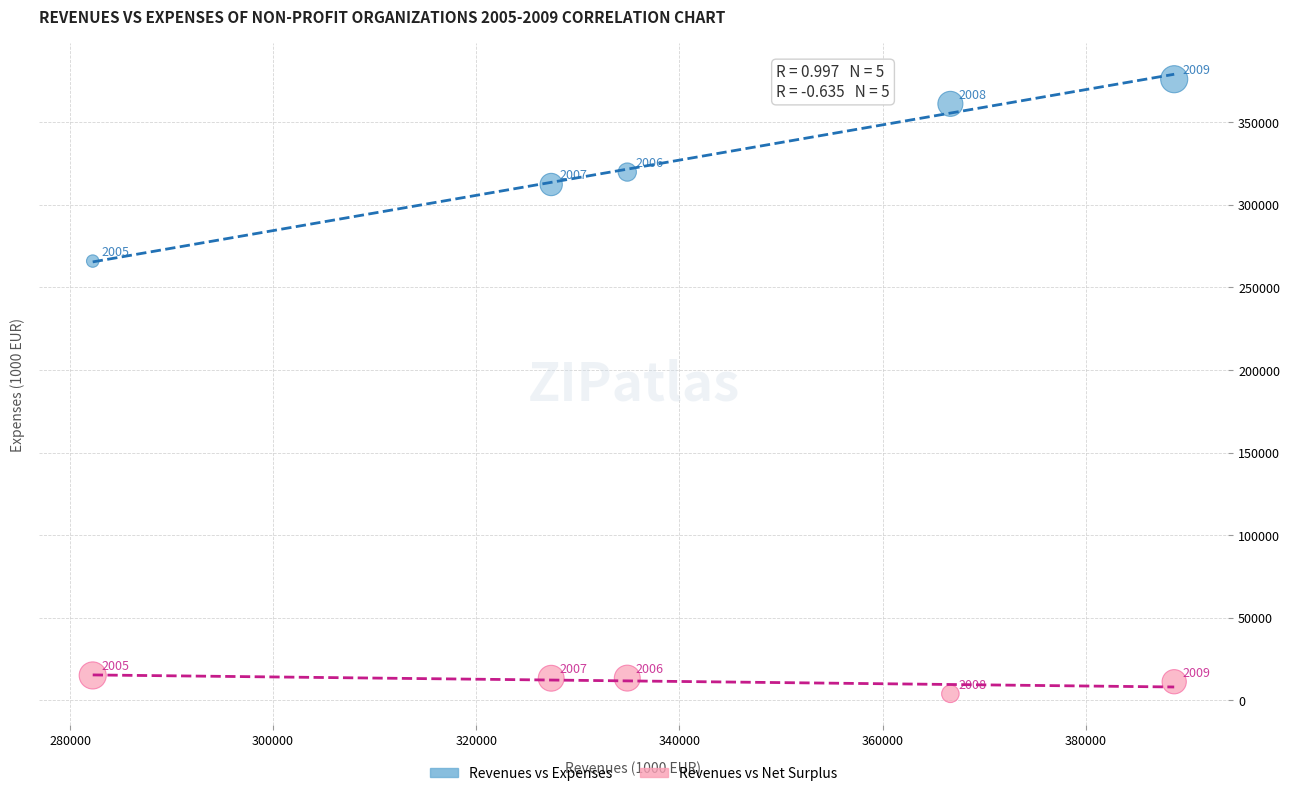

In the Revenues vs Expenses series, what Y value is closest to 320975?

319809.3